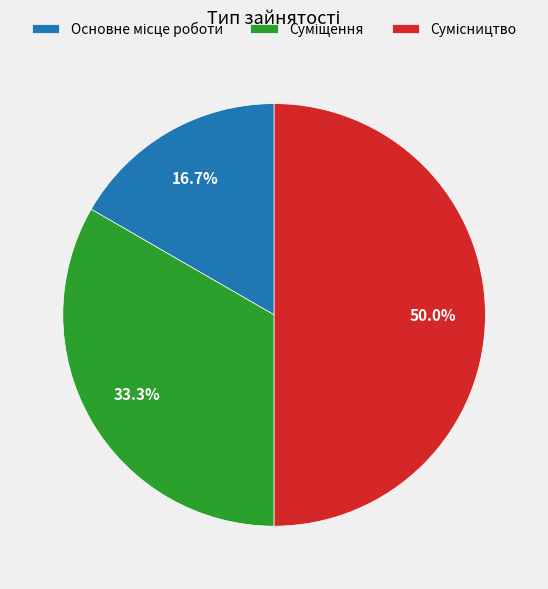

Which has a higher value, Сумісництво or Основне місце роботи?

Сумісництво